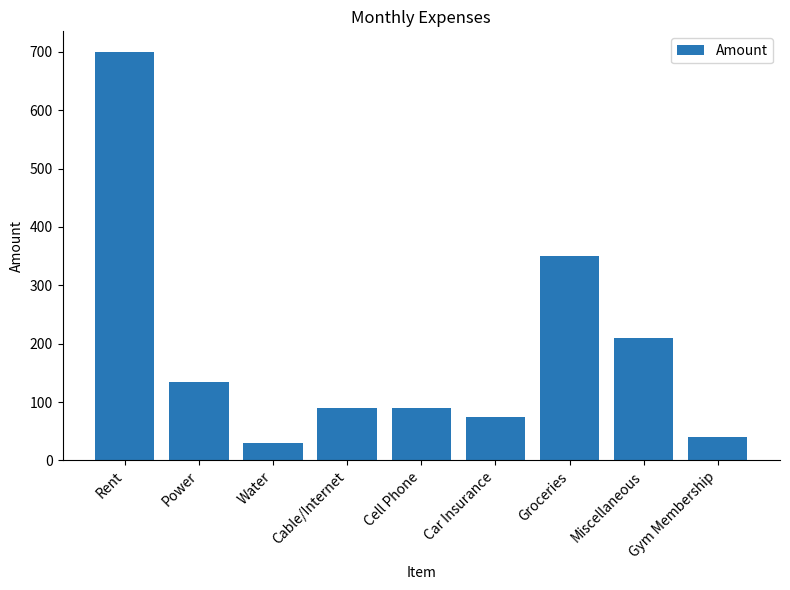

What is the difference between the values at Power and Groceries?

215